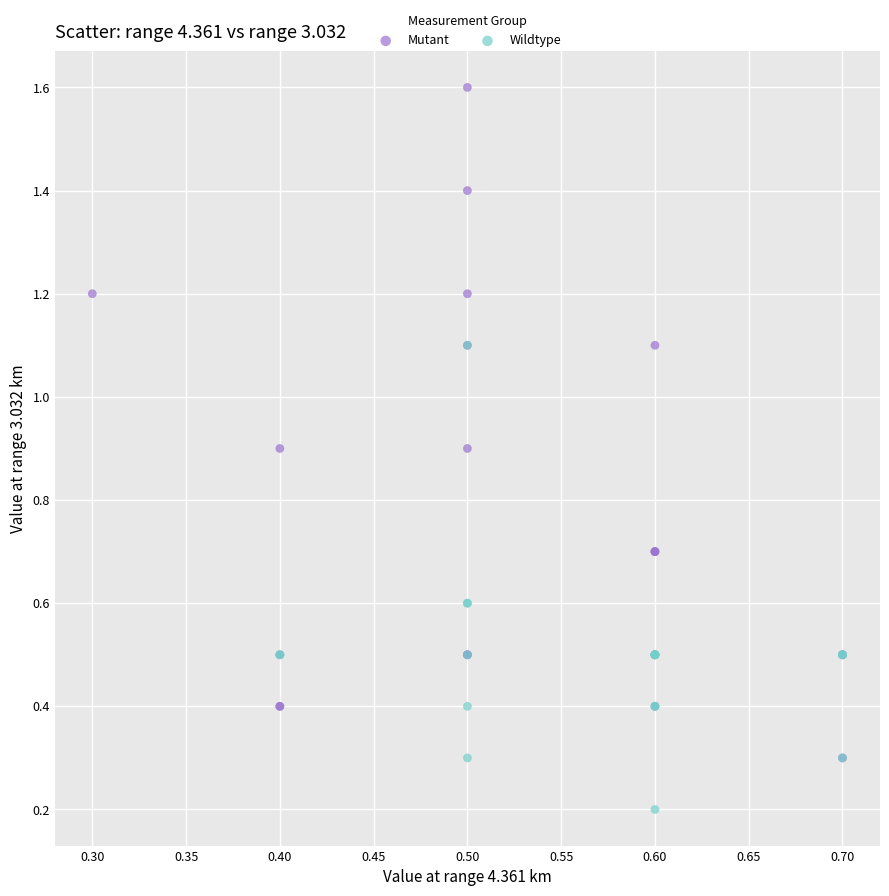

Which series has the largest Y range (max minus min)?

Mutant